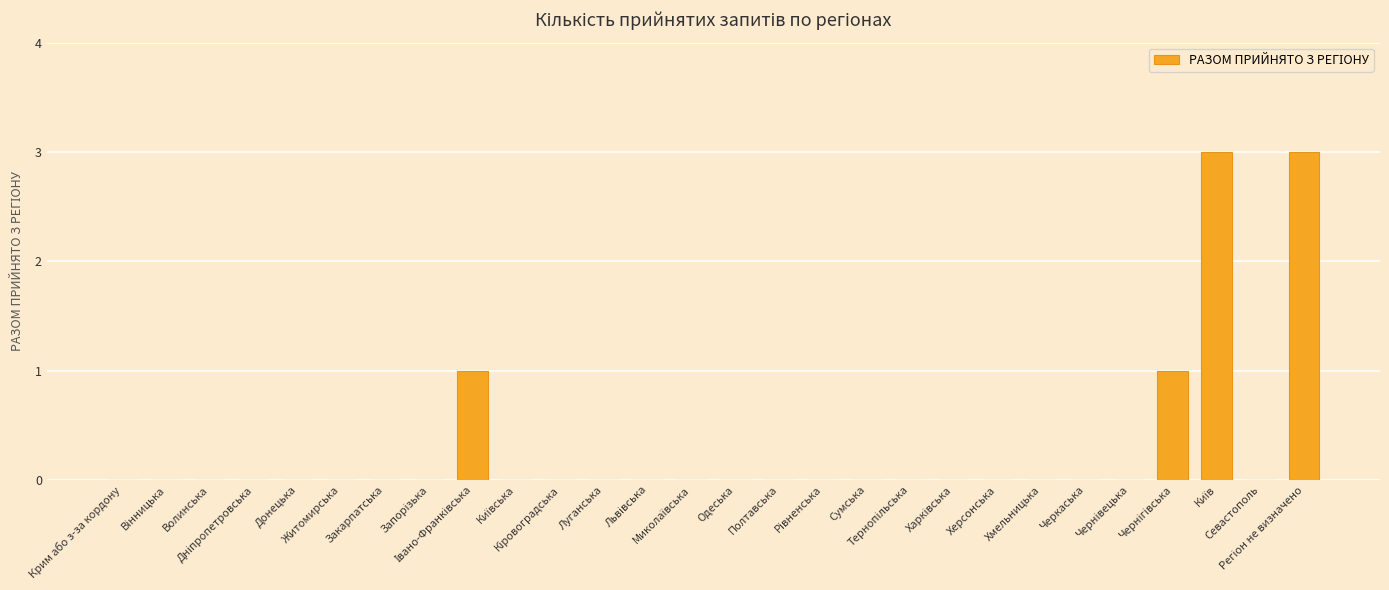

What is the greatest value displayed?

3